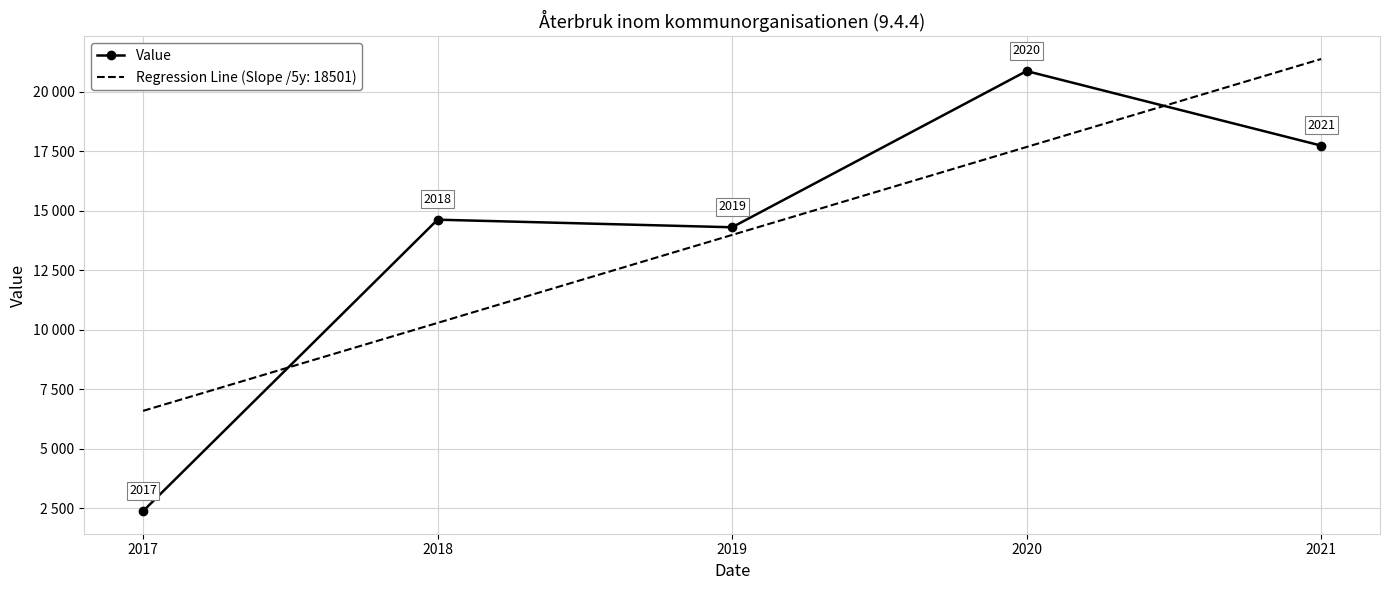

Reading left to right, transcribe all the data shown in this chart.

2370	14629	14310	20880	17745